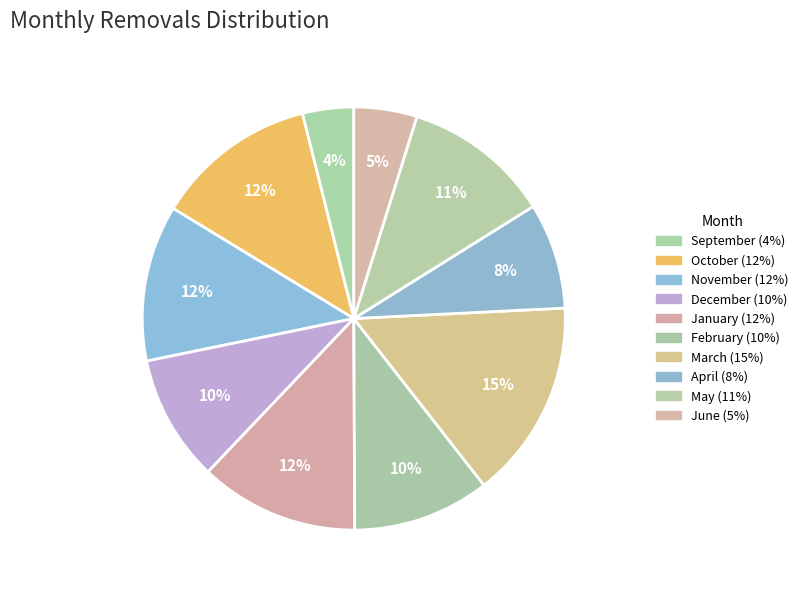

How many segments does this pie chart have?

10